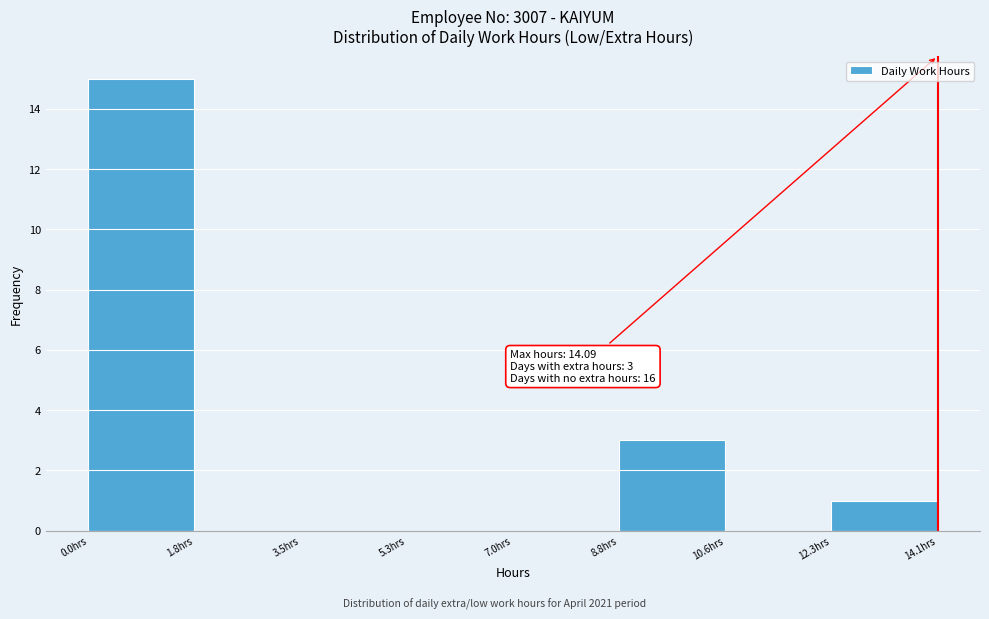

Over which range of the x-axis is the bar tallest?

0.0 to 1.8